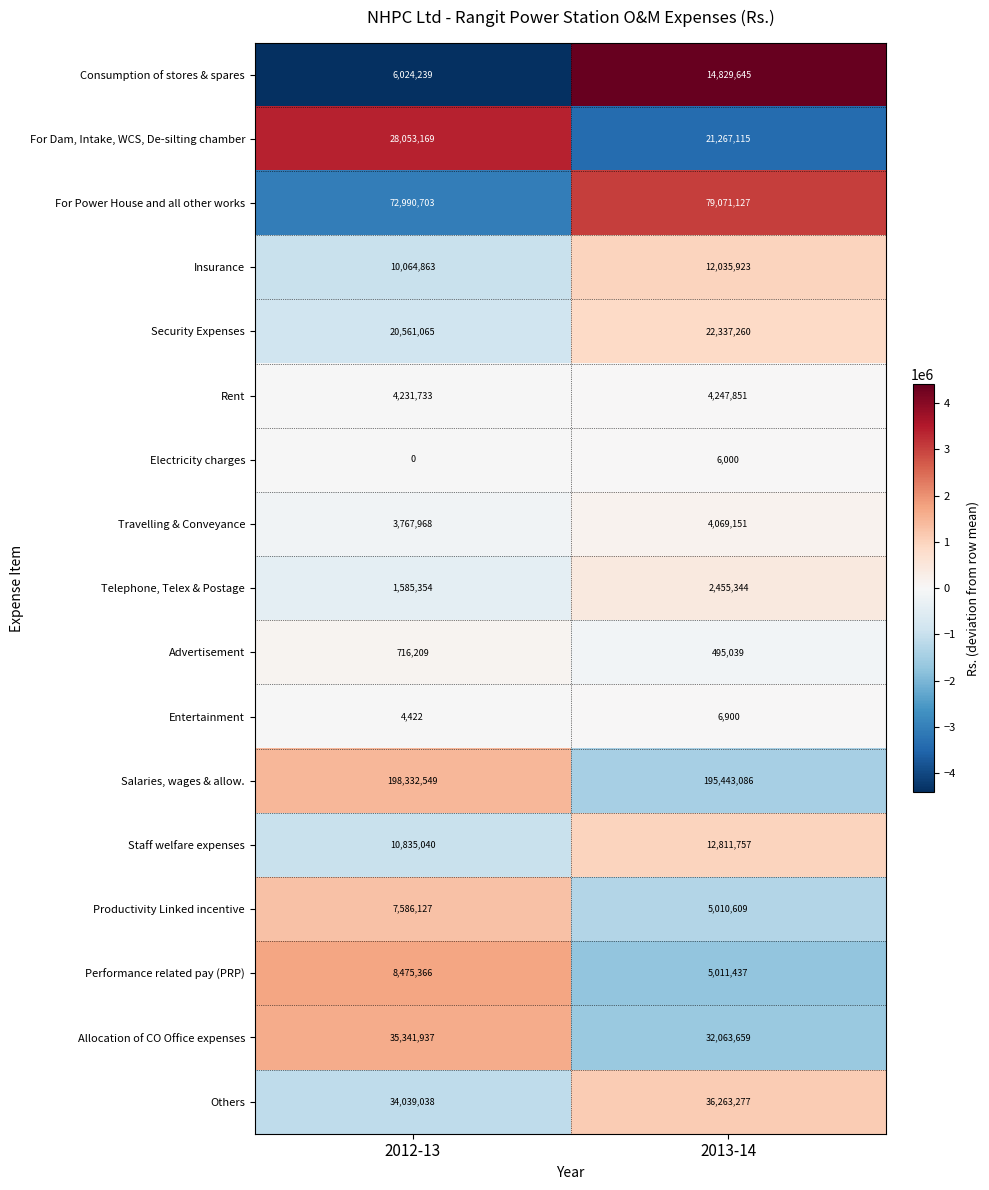

The value of Telephone, Telex & Postage at 2012-13 is 2746103. True or false?

False